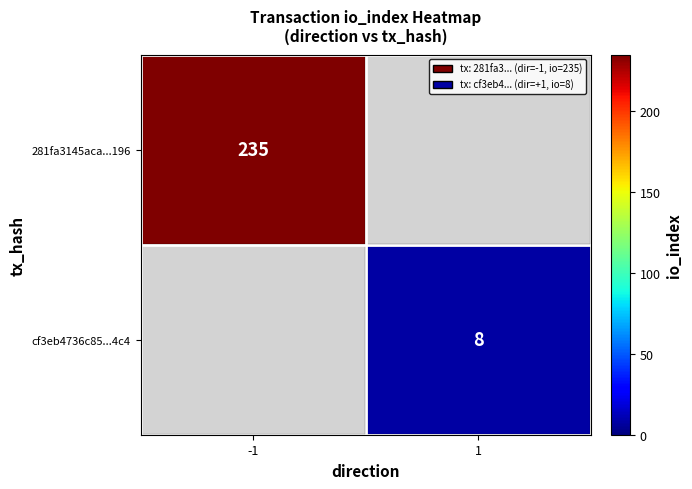

The value of 281fa3145aca...196 at -1 is 235. True or false?

True